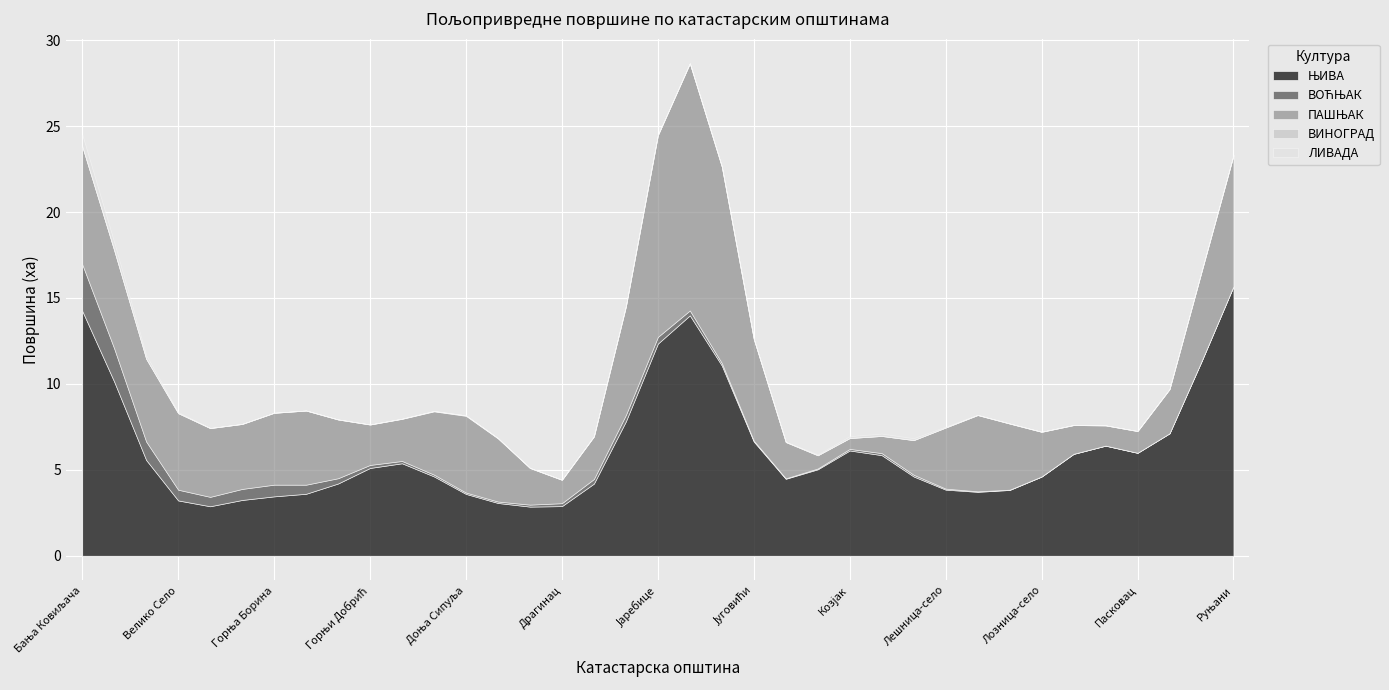

Which has a higher value, Јошева or Лозница-град?

Јошева